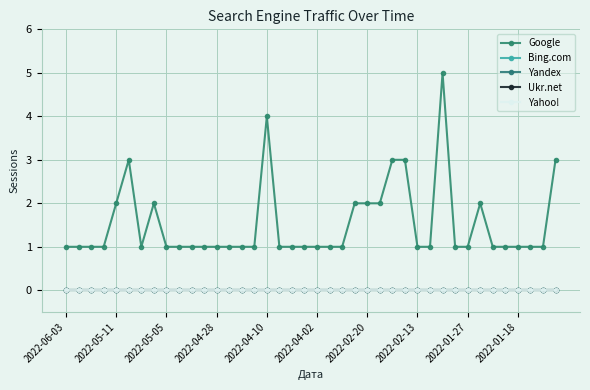

Is this an area chart (filled region under the line)?

No